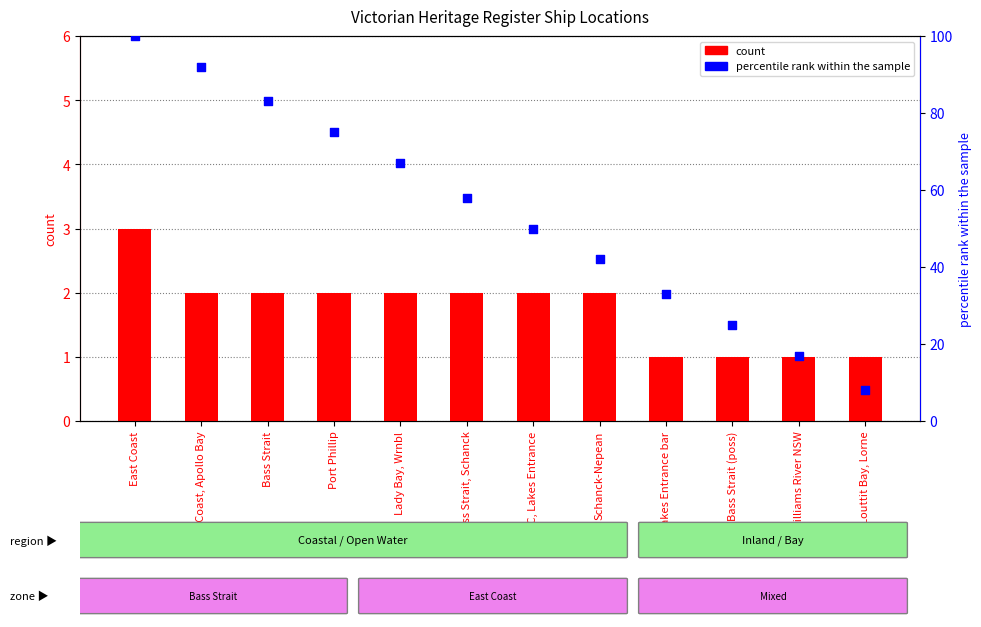

At which category is the sum across all series the highest?

East Coast